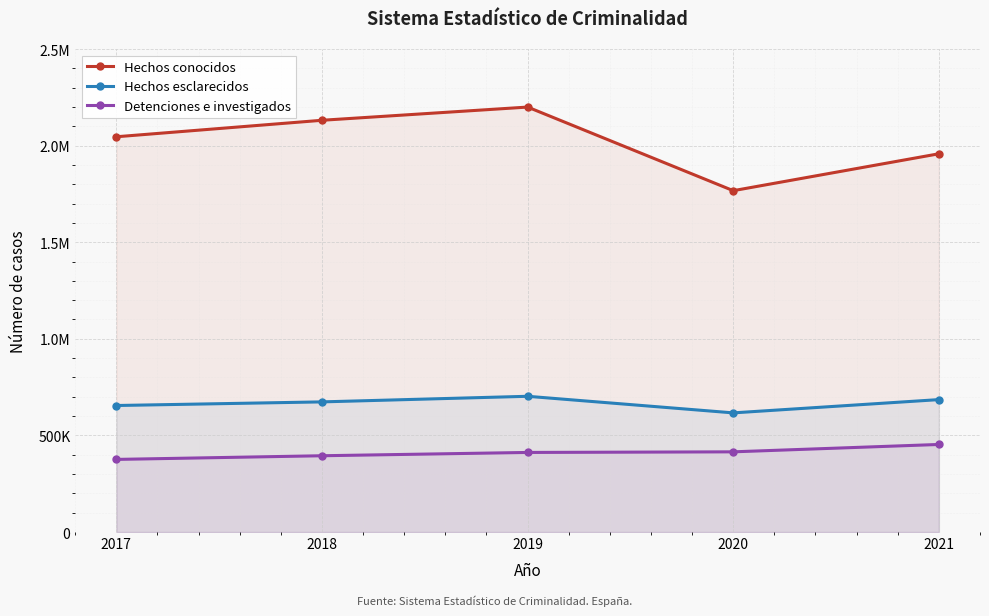

Which category has the lowest value across all series?

2017